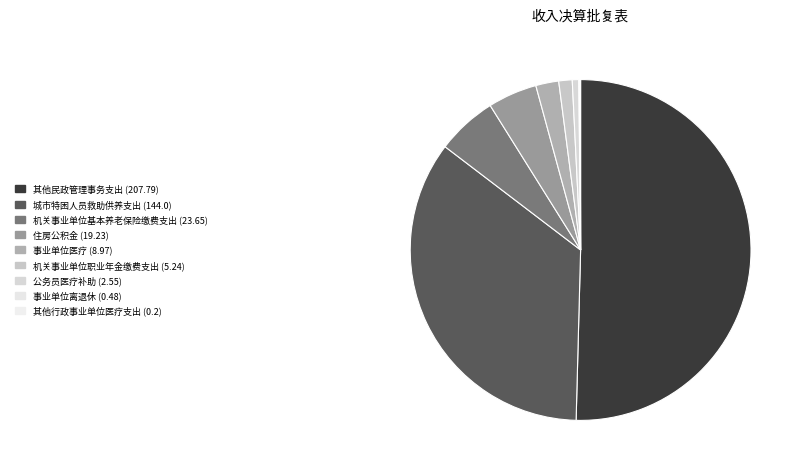

To the nearest percent, what is the difference between the 公务员医疗补助 and 事业单位离退休 slice percentages?

1%